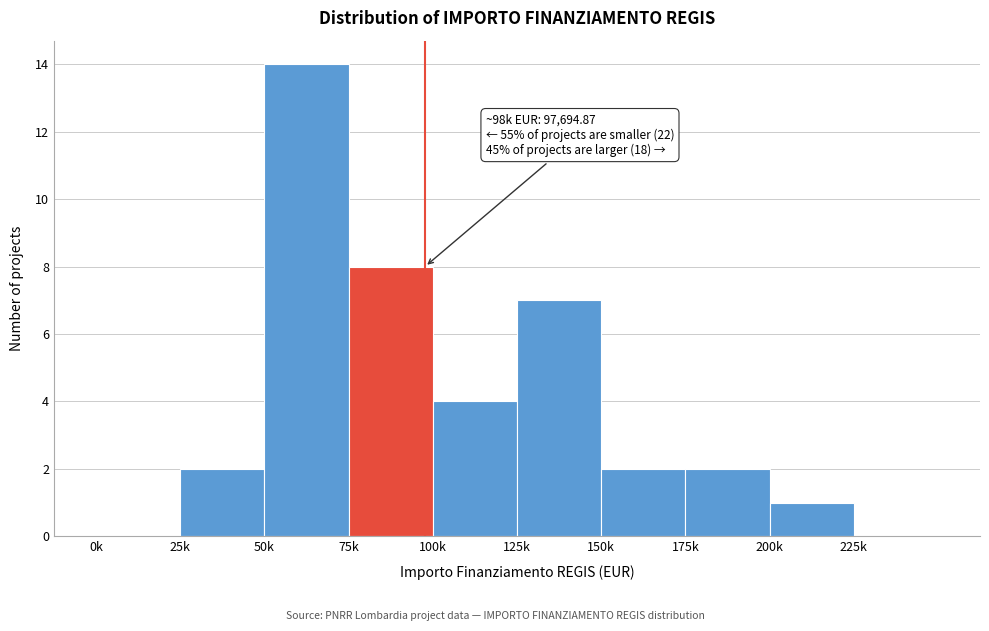

Reading right to left, list all the values displayed in this chart.

225k=0	200k=1	175k=2	150k=2	125k=7	100k=4	75k=8	50k=14	25k=2	0k=0